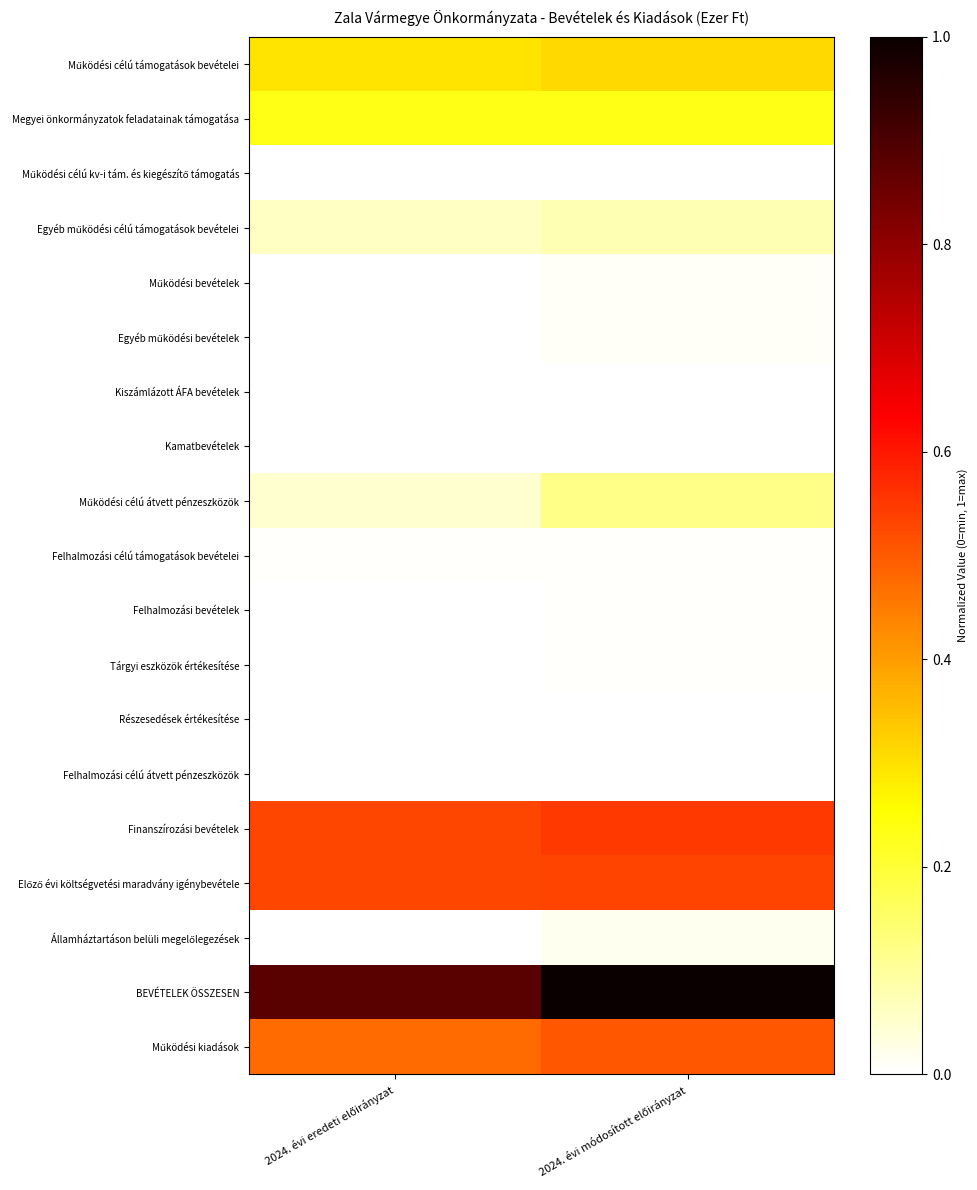

At how many categories does at least one series exceed 0?

2